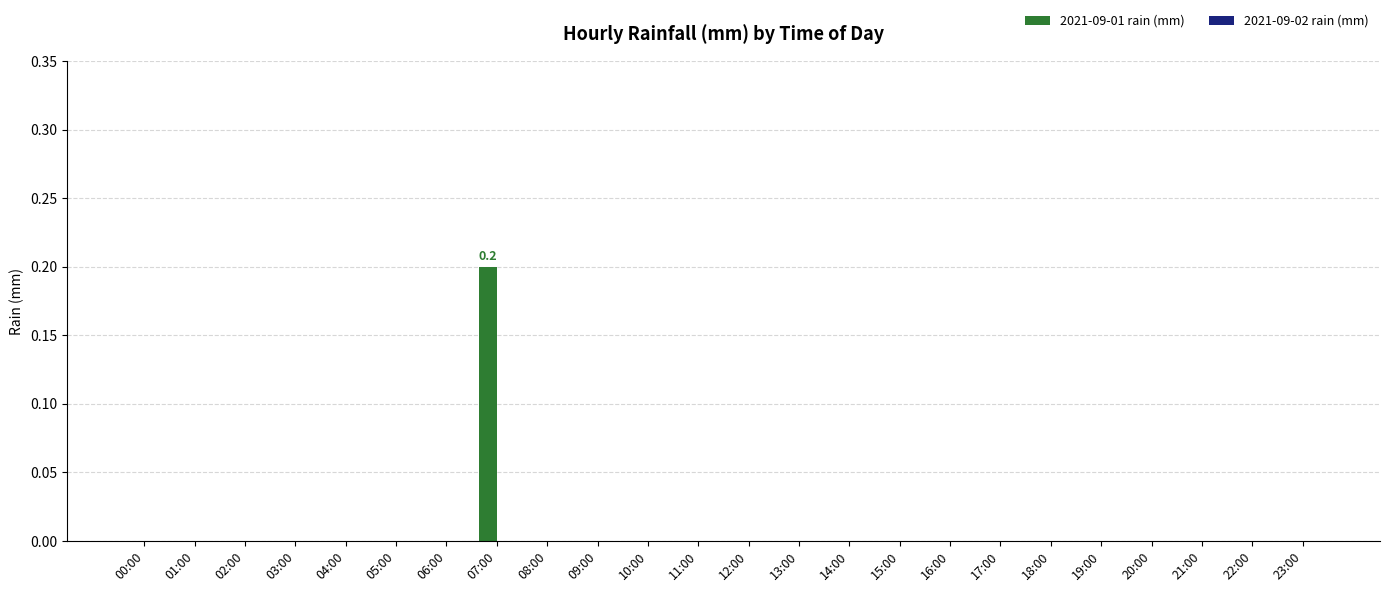

Is it true that the value at 08:00 is 0.0?

True